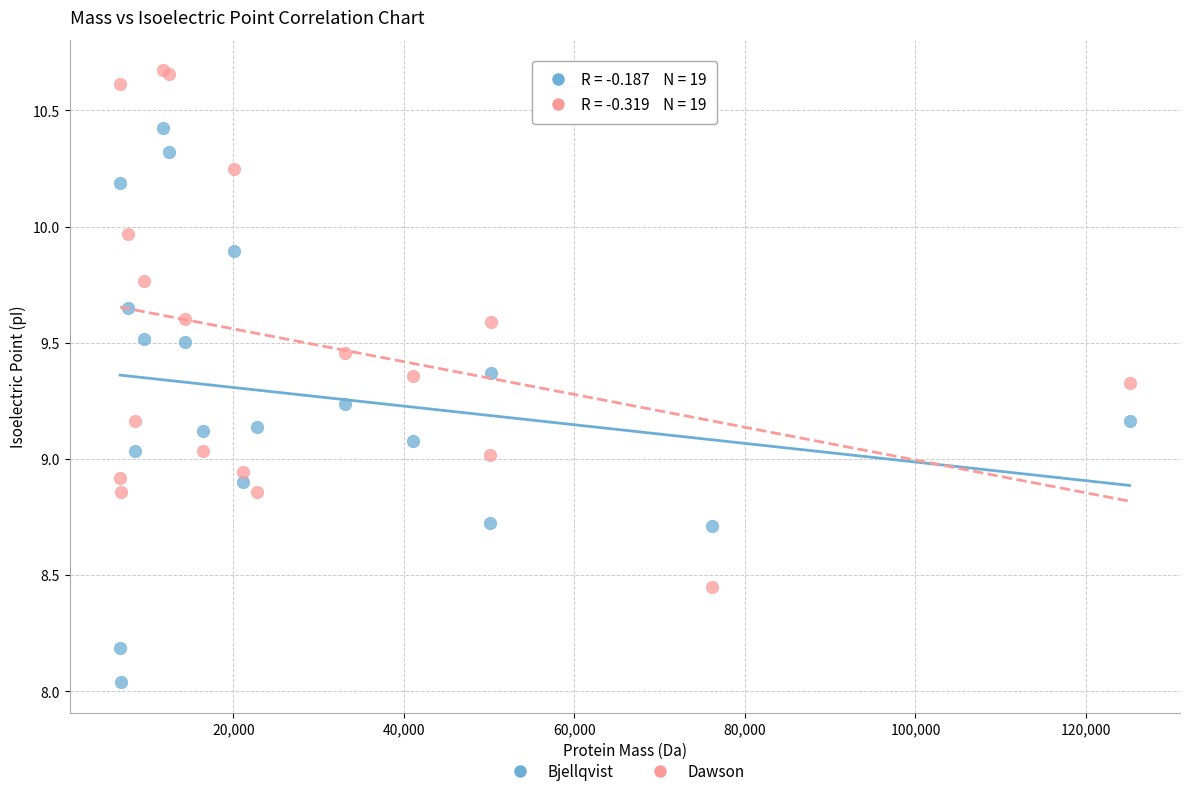

What is the X range (max minus min) for the scatter plot?

118403.8